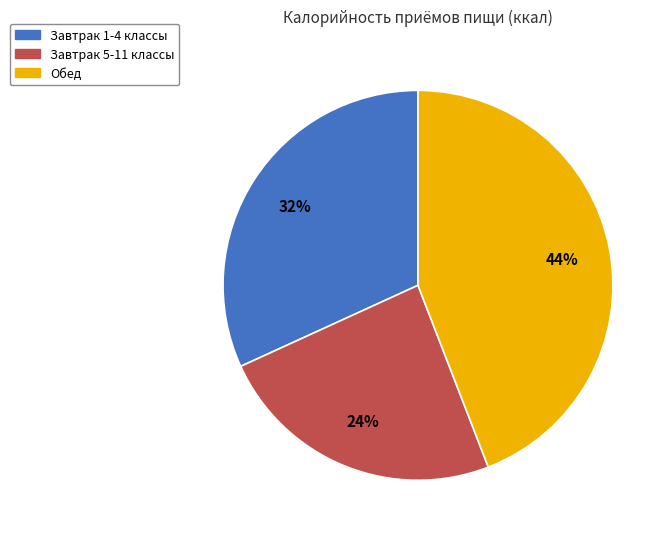

Count the number of slices in the pie.

3